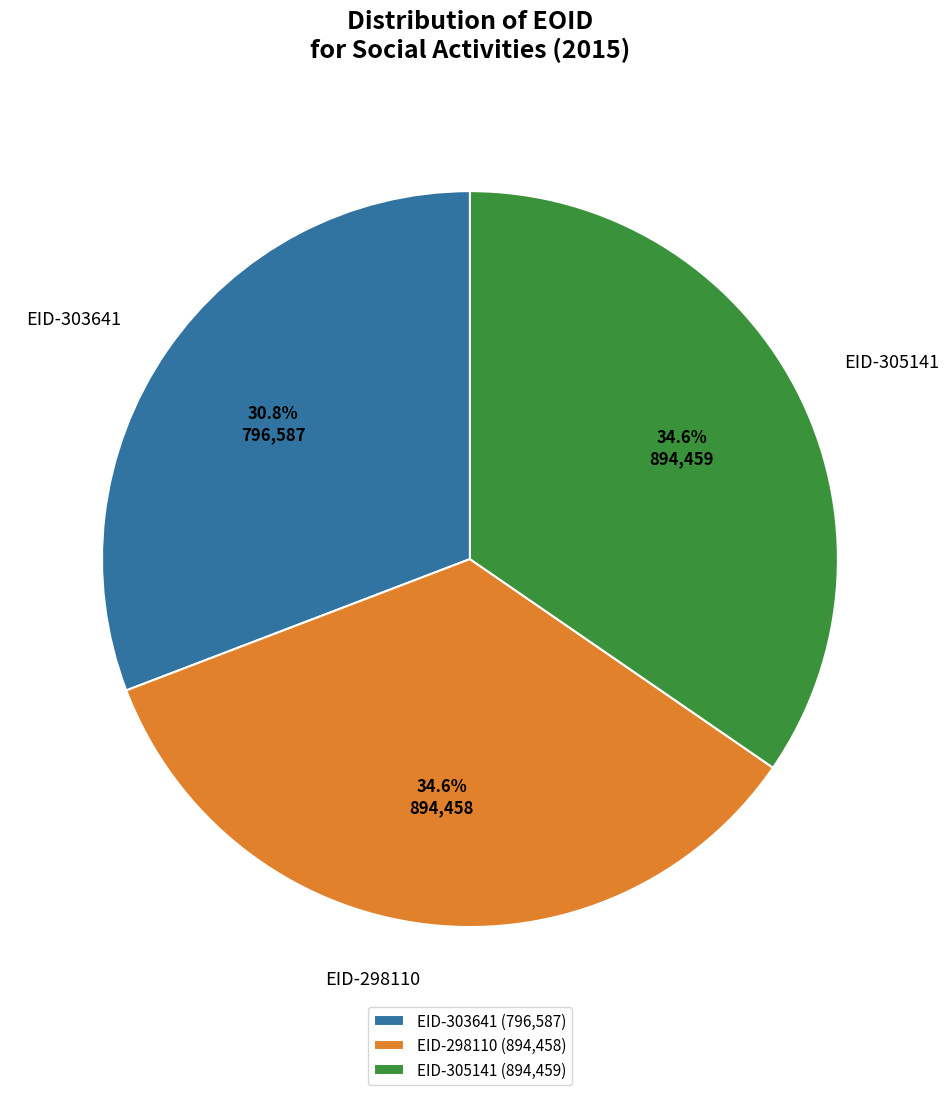

Between EID-298110 and EID-303641, which is larger?

EID-298110